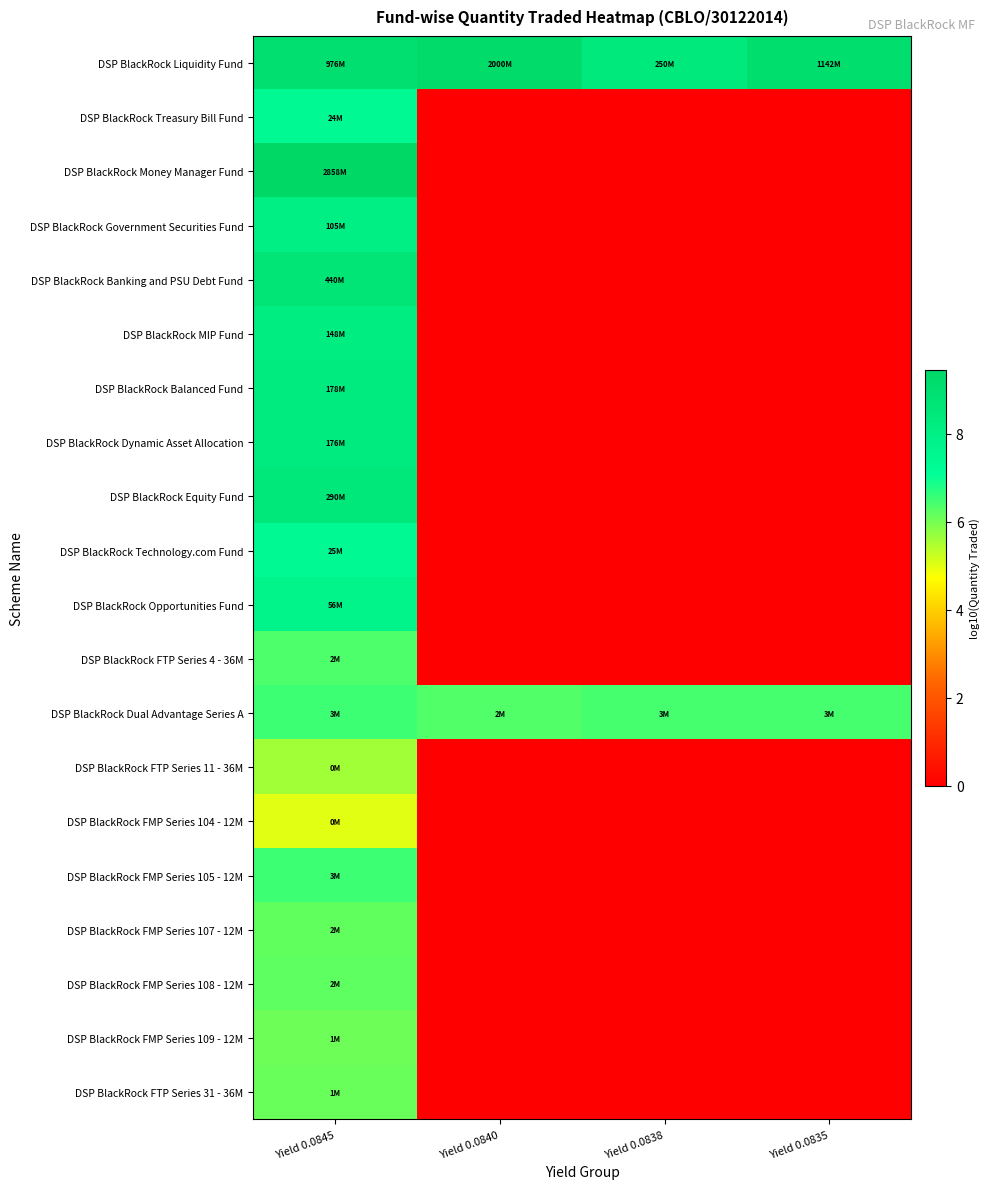

Which series has the largest total across all categories?

DSP BlackRock Liquidity Fund